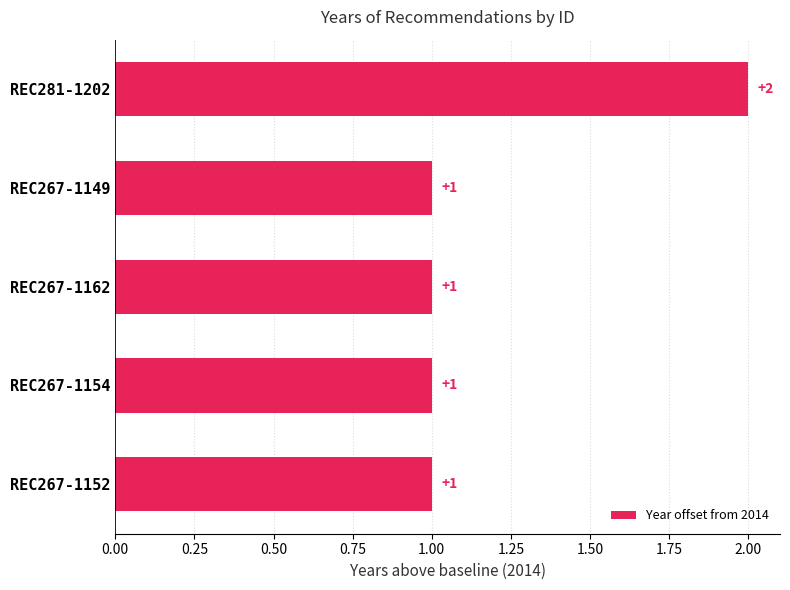

What position from the bottom is REC267-1149?

4